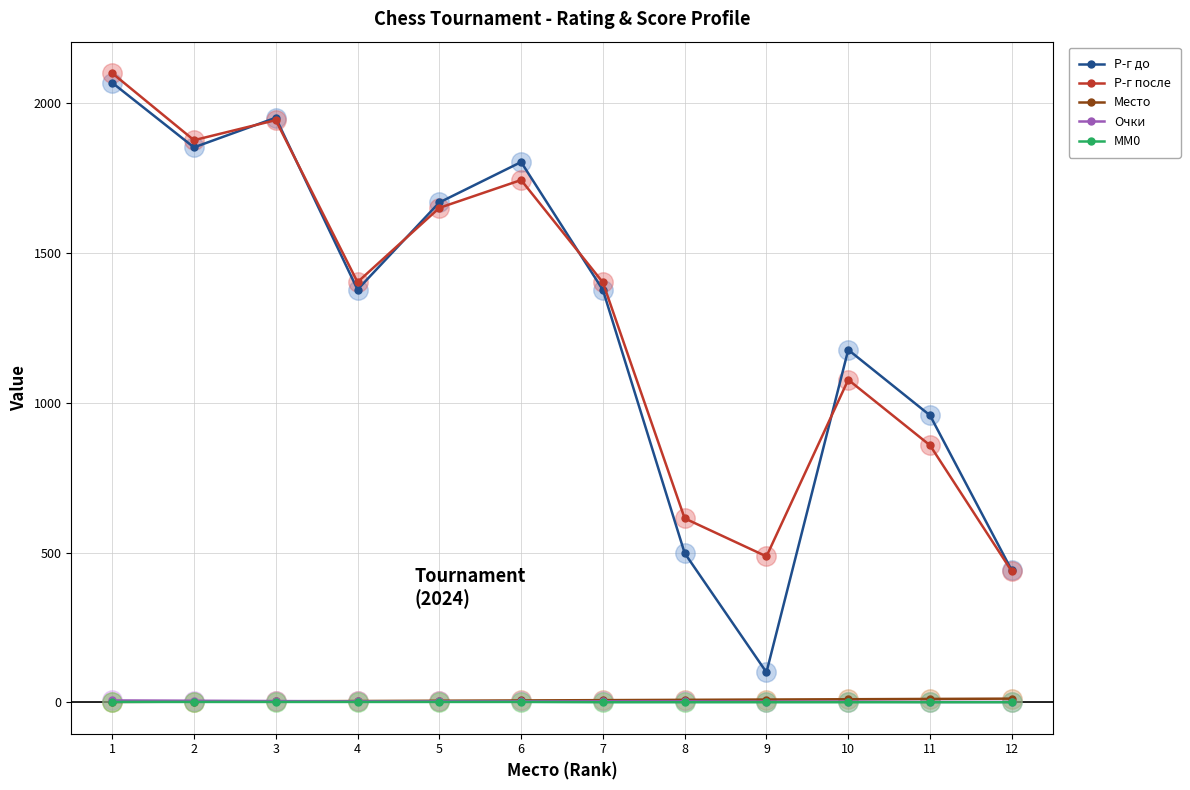

Which series changed the most between 3 and 9?

Р-г до